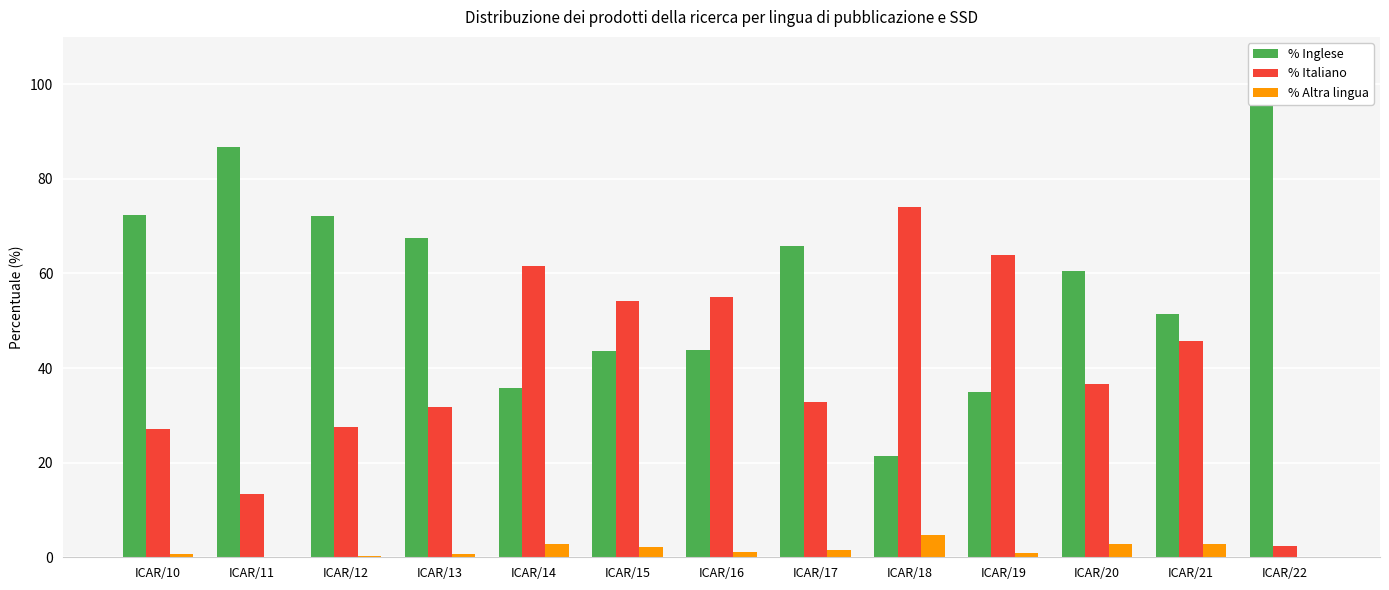

Reading left to right, transcribe all the data shown in this chart.

% Inglese: ICAR/10=72.3	ICAR/11=86.7	ICAR/12=72.2	ICAR/13=67.6	ICAR/14=35.7	ICAR/15=43.6	ICAR/16=43.8	ICAR/17=65.7	ICAR/18=21.3	ICAR/19=35.0	ICAR/20=60.6	ICAR/21=51.4	ICAR/22=97.7
% Italiano: ICAR/10=27.1	ICAR/11=13.3	ICAR/12=27.6	ICAR/13=31.8	ICAR/14=61.6	ICAR/15=54.3	ICAR/16=55.1	ICAR/17=32.8	ICAR/18=74.0	ICAR/19=64.0	ICAR/20=36.6	ICAR/21=45.7	ICAR/22=2.4
% Altra lingua: ICAR/10=0.6	ICAR/11=0.0	ICAR/12=0.2	ICAR/13=0.7	ICAR/14=2.8	ICAR/15=2.1	ICAR/16=1.1	ICAR/17=1.5	ICAR/18=4.7	ICAR/19=1.0	ICAR/20=2.8	ICAR/21=2.8	ICAR/22=0.0